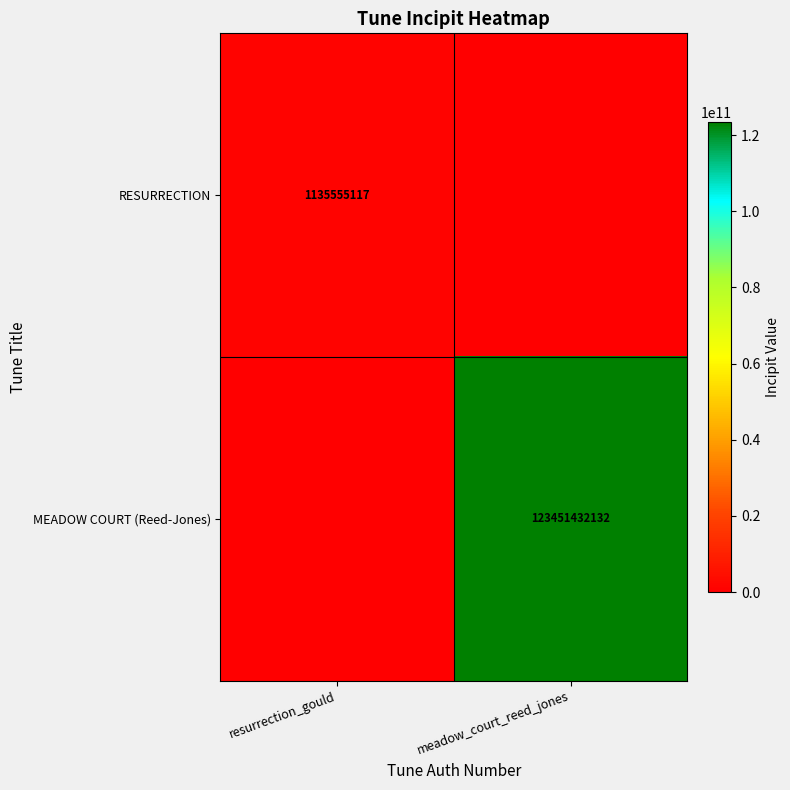

The value of MEADOW COURT (Reed-Jones) at meadow_court_reed_jones is 83686623900. True or false?

False